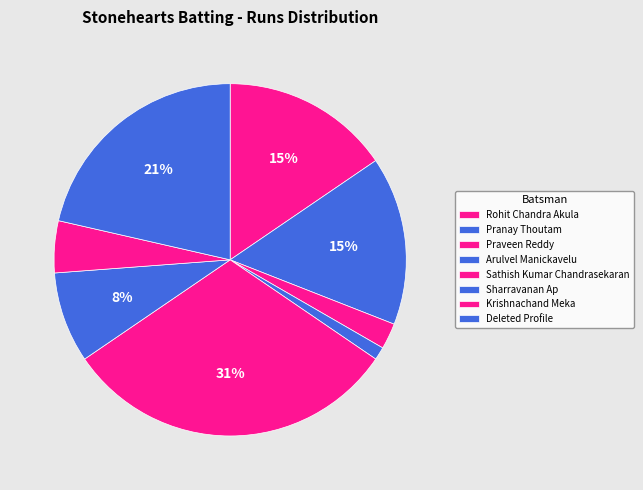

How many segments does this pie chart have?

8